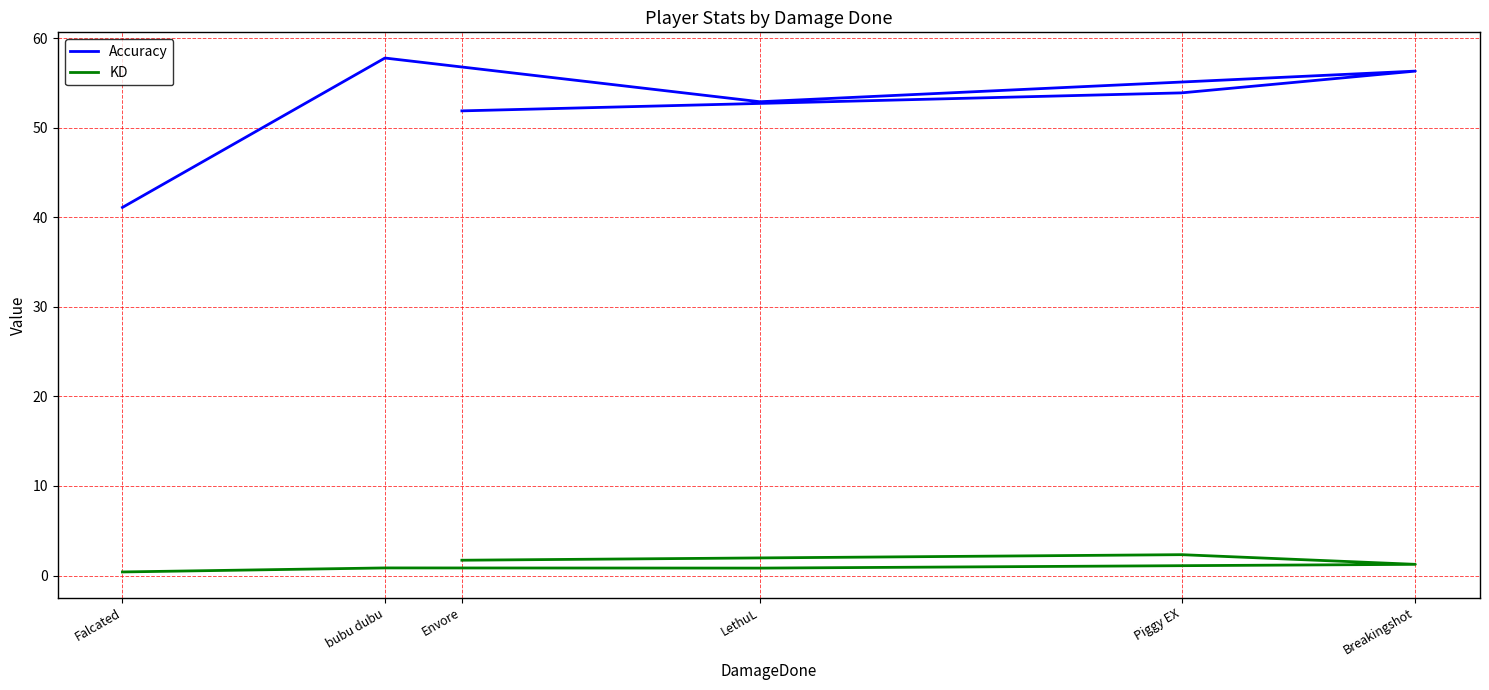

Which label corresponds to the smallest value in the chart?

Falcated